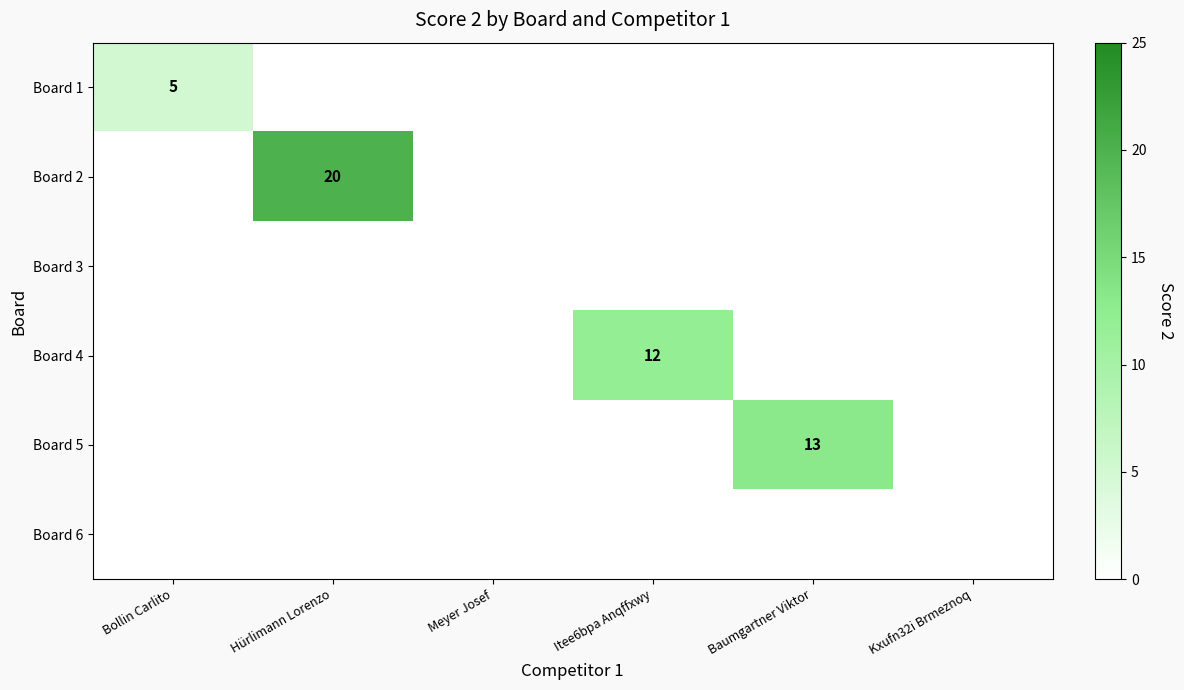

Is it true that Board 1 equals 5 at Bollin Carlito?

True